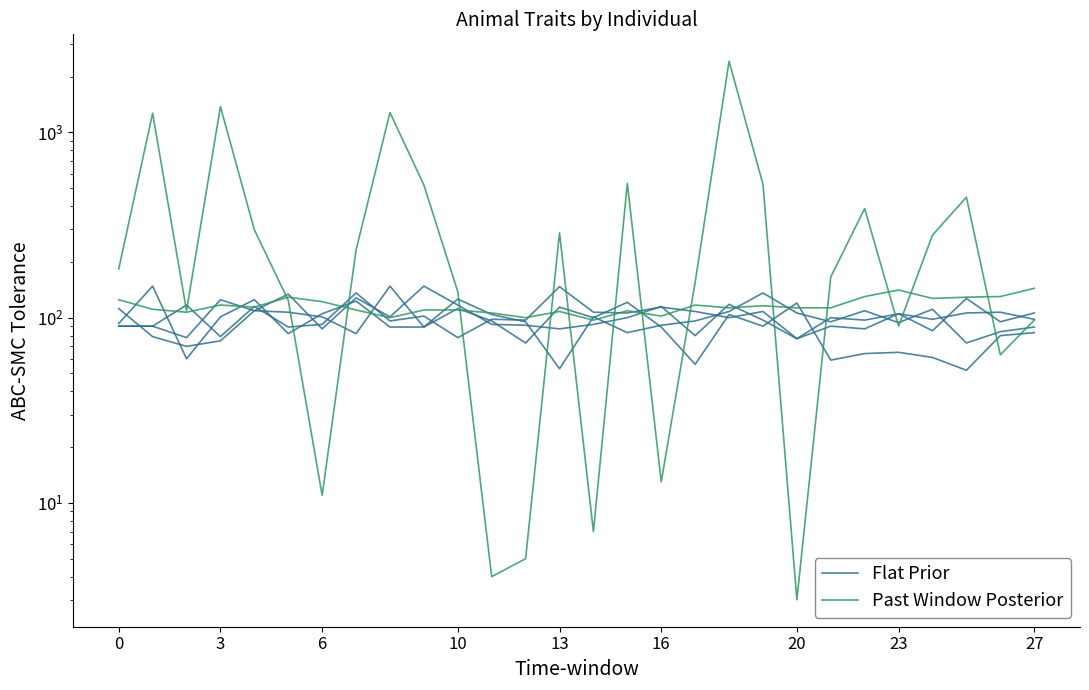

At which category is the sum across all series the highest?

18